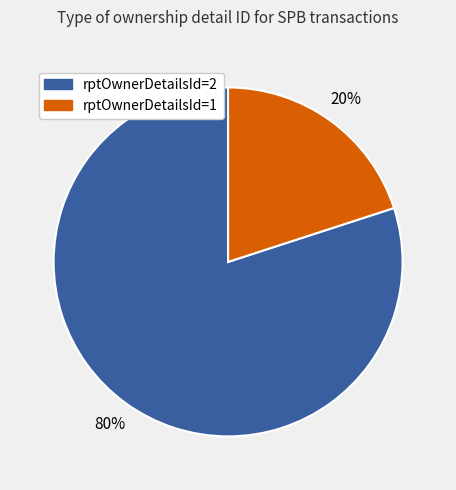

What is the majority slice?

rptOwnerDetailsId=2